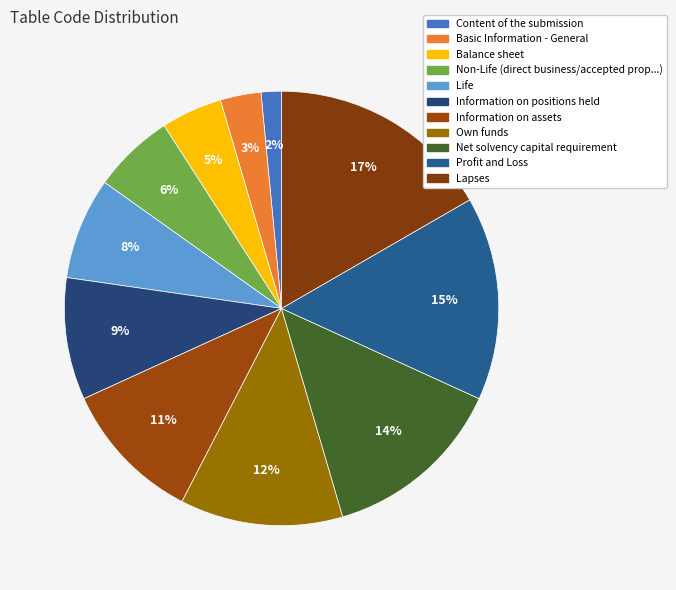

Count the number of slices in the pie.

11